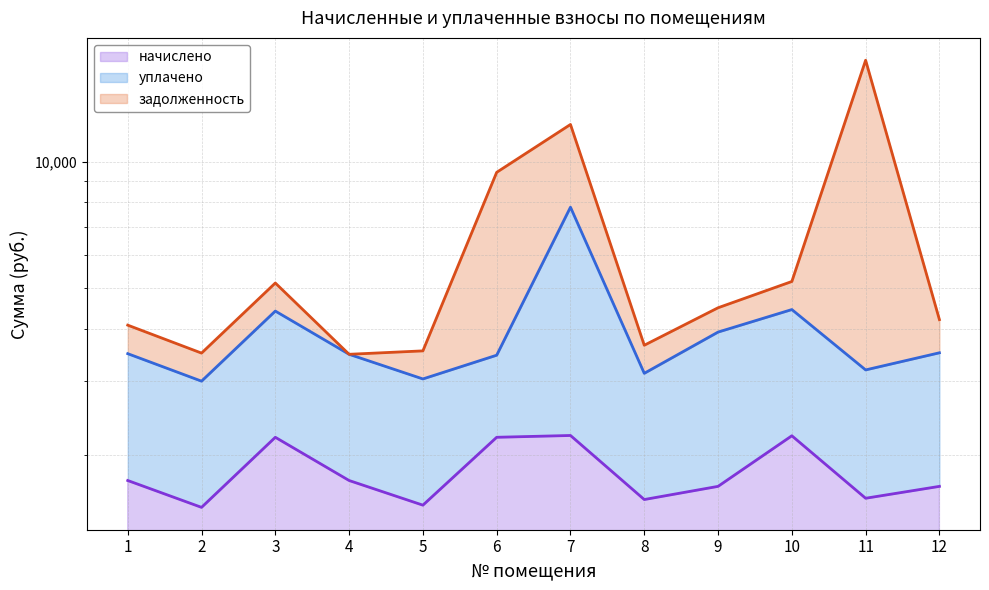

Where is уплачено nearest to the value 5397?

10